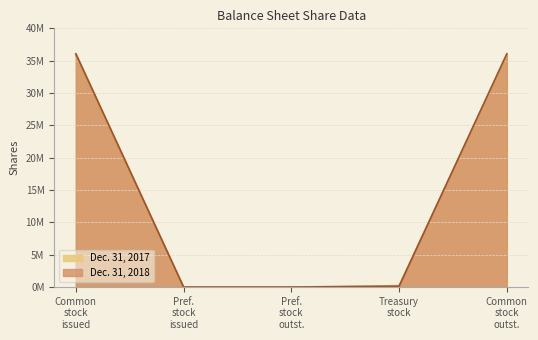

True or false: Dec. 31, 2018 and Dec. 31, 2017 cross at least once.

True